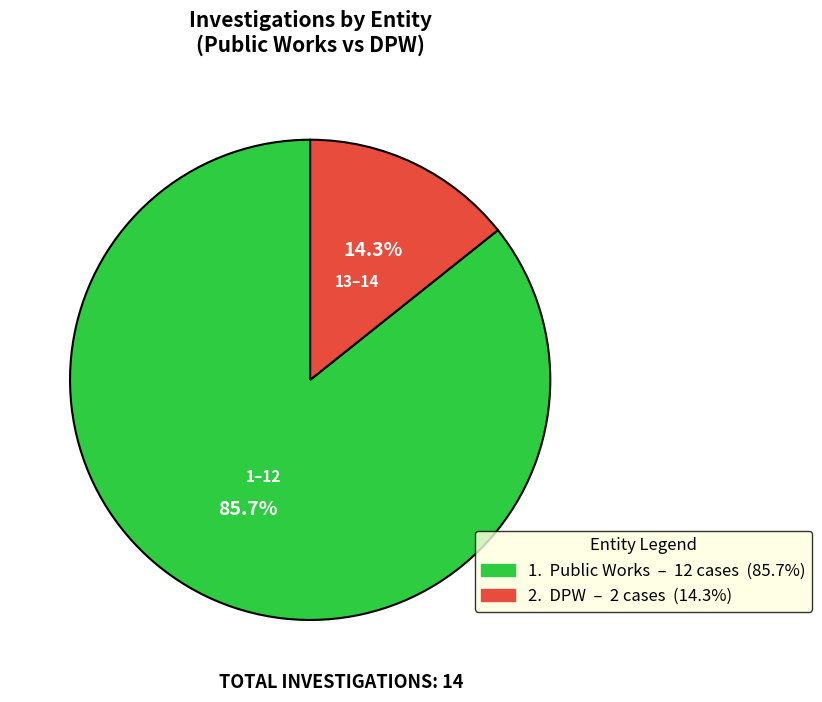

How many slices are in this pie chart?

2